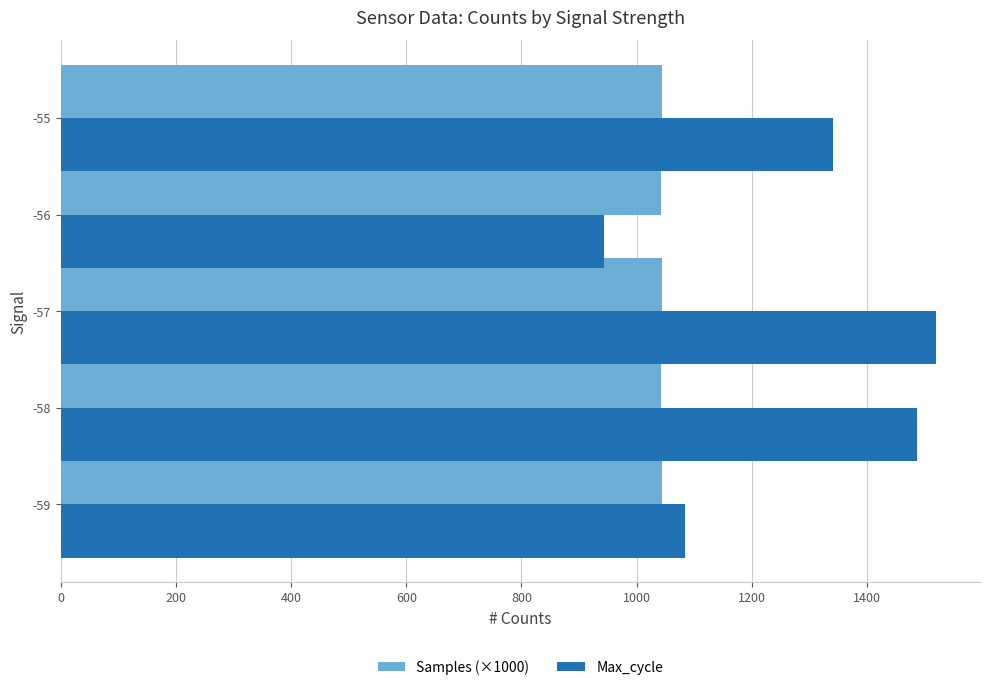

What is the difference between the highest and lowest values at -55?

296.1